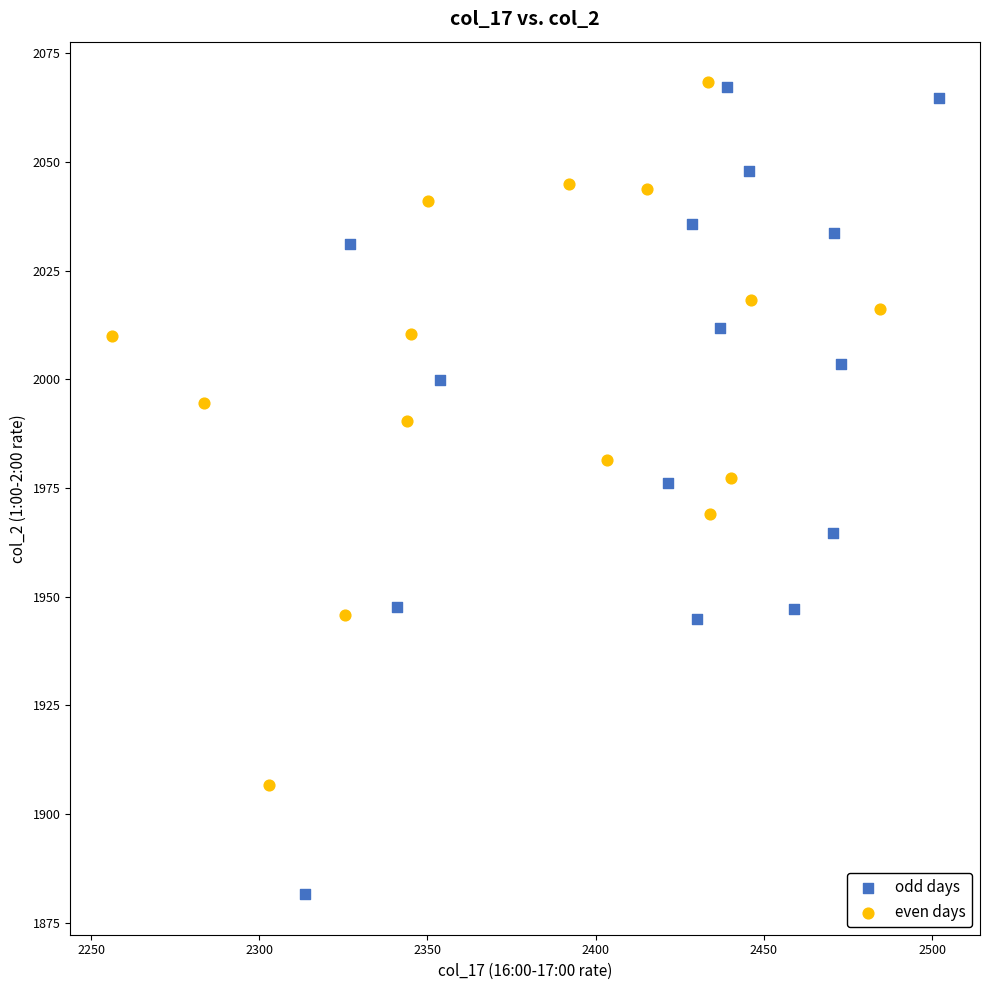

Which series reaches the minimum Y coordinate?

odd days